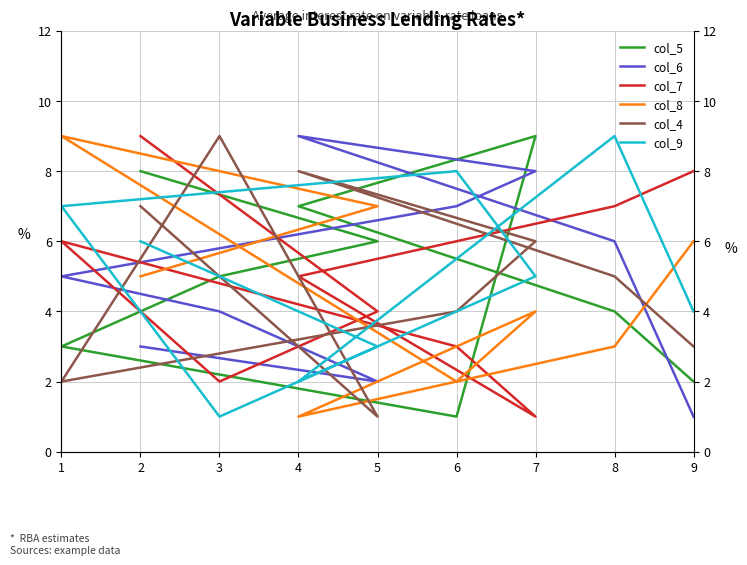

True or false: col_8 has a value of 8 at 9.

False